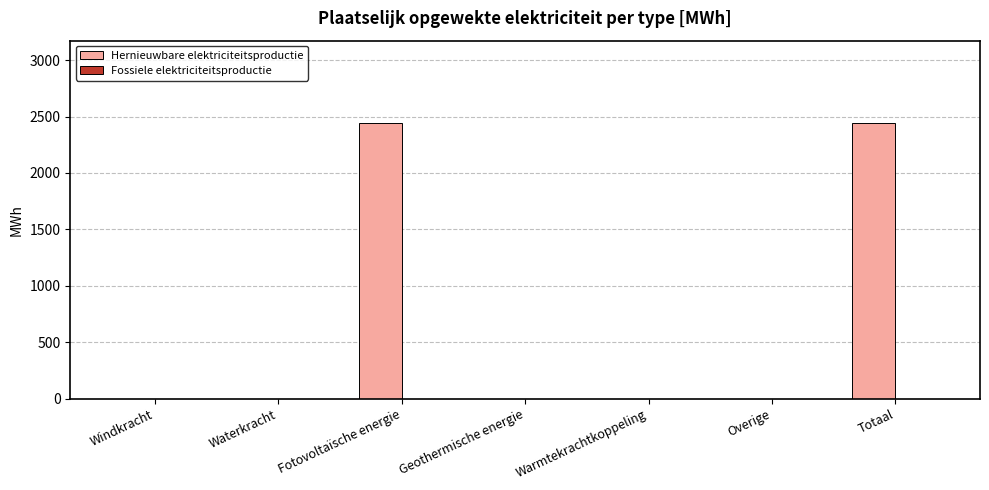

What is the change in value from Waterkracht to Totaal?

+2439.4